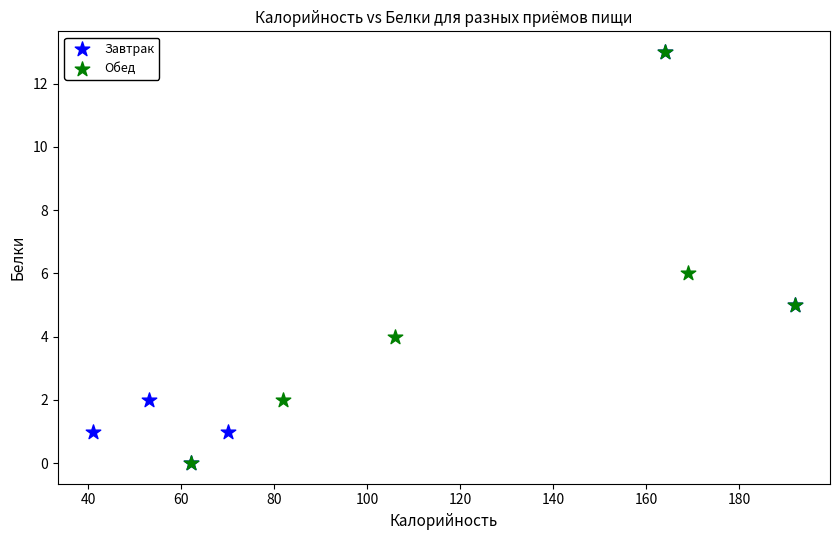

What are all the series names shown in the legend?

Завтрак, Обед